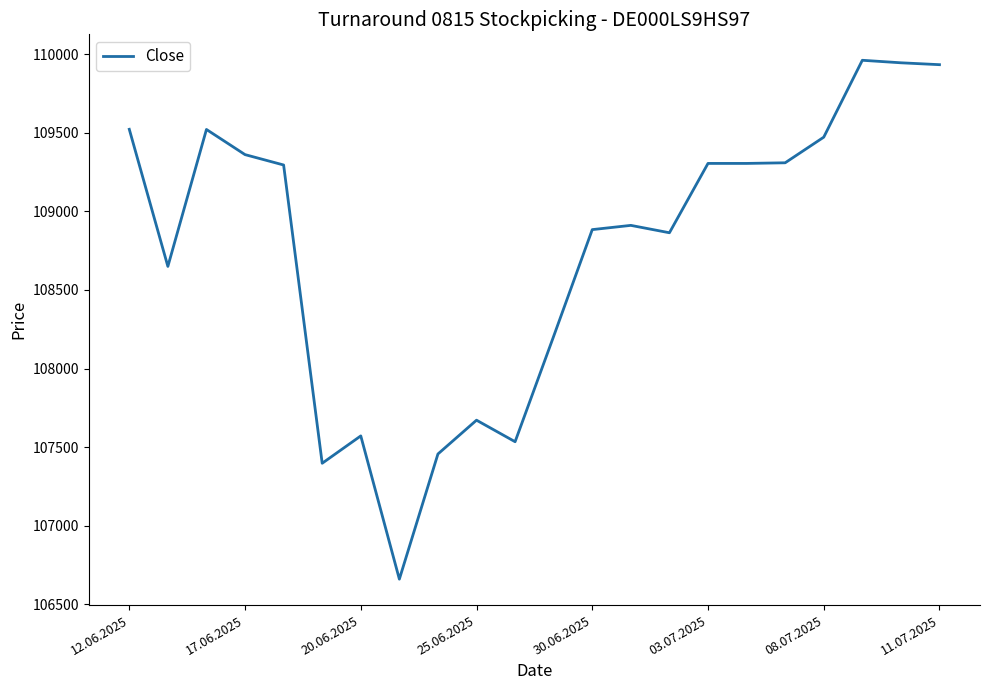

What is the minimum value shown in the chart?

106661